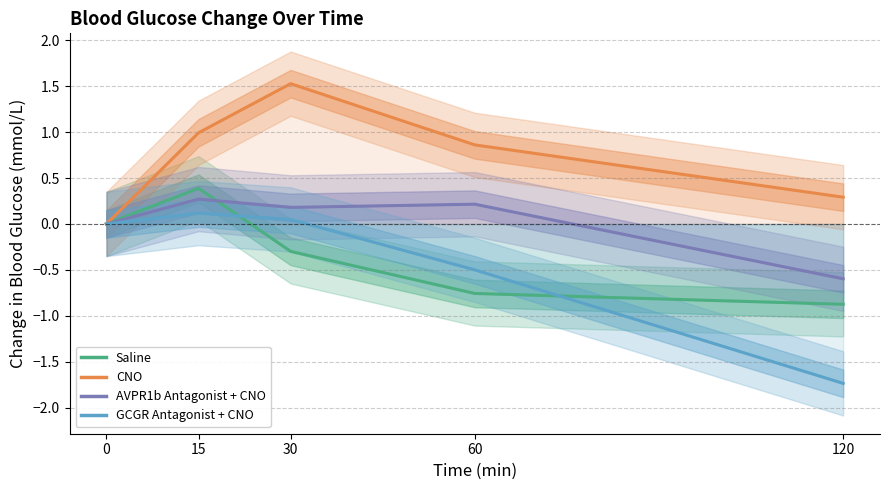

Which series has the largest range (max minus min)?

GCGR Antagonist + CNO